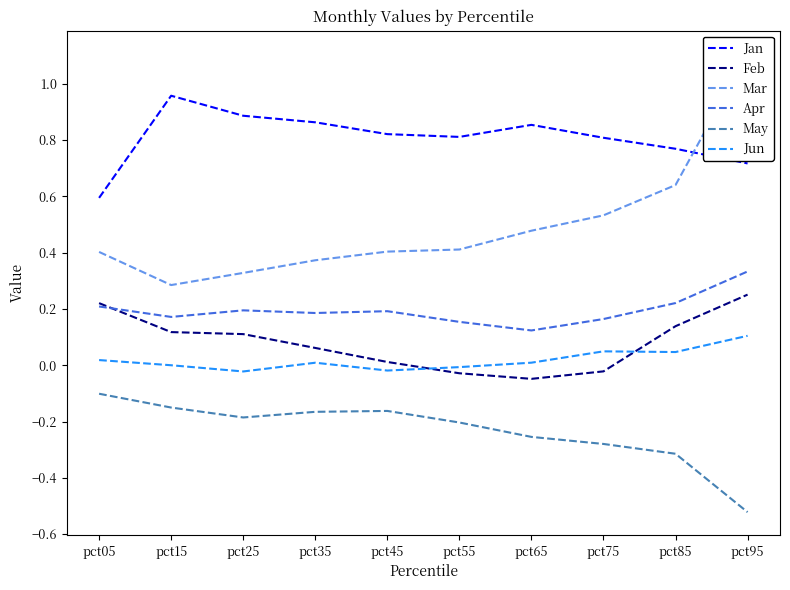

At which category does May reach its first local peak?

pct45